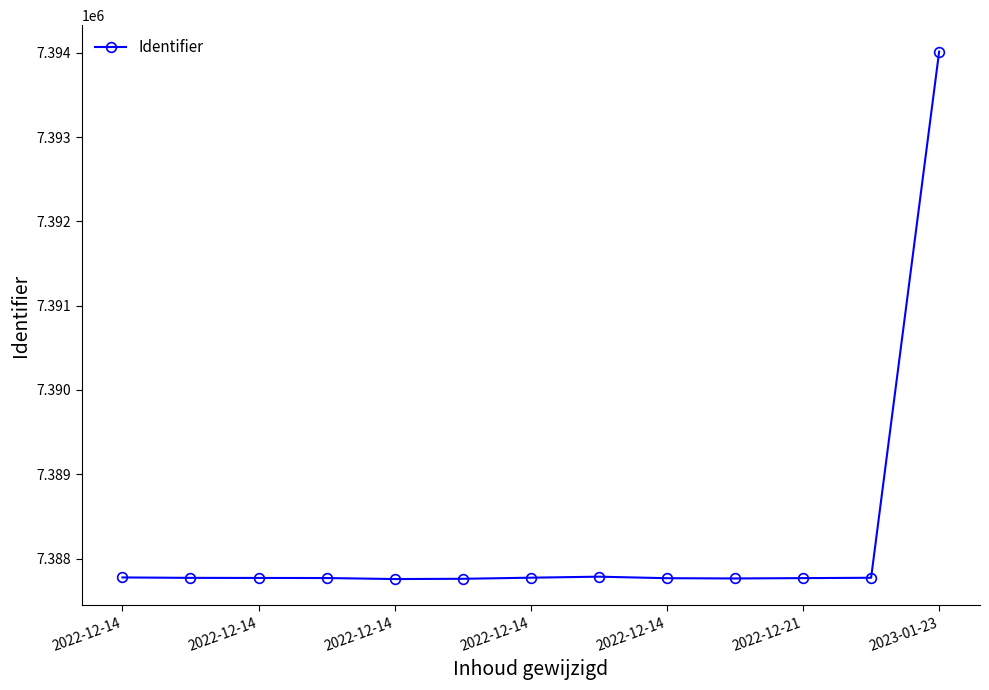

What is the value of the 2nd point from the left?

7387771